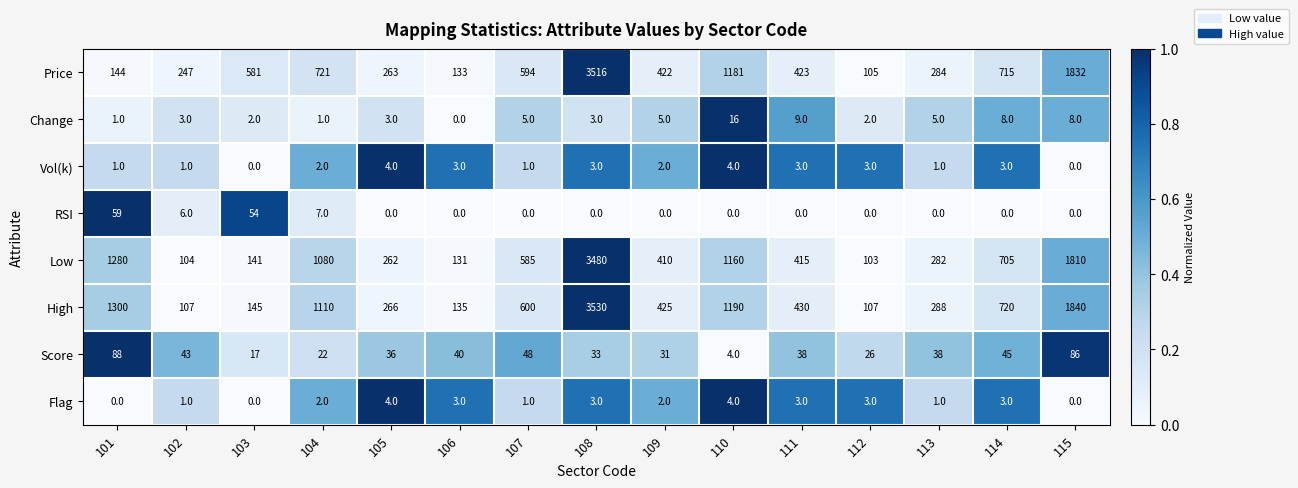

How many distinct data groups are displayed?

8